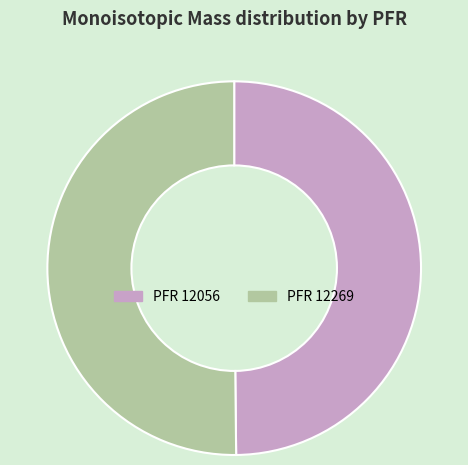

Count the number of slices in the pie.

2